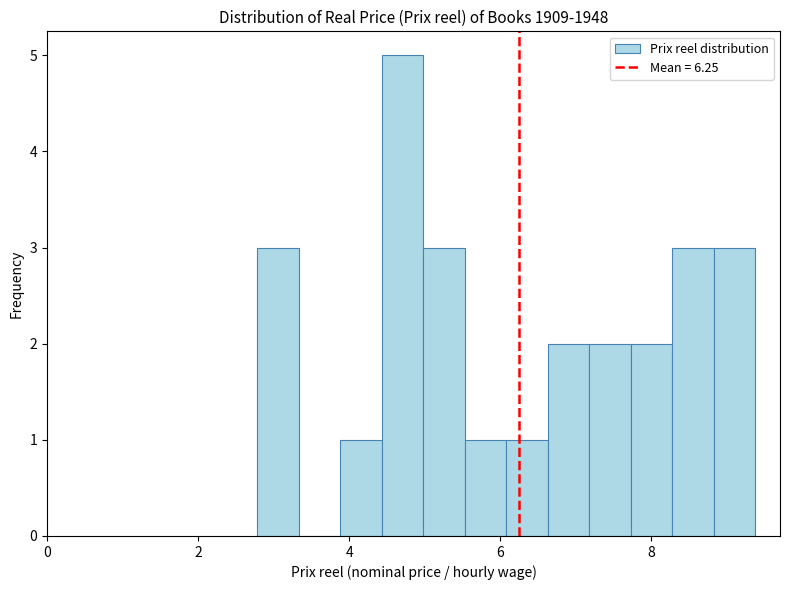

Read against the x-axis, roughly where is the centre of the tallest bar?

4.8